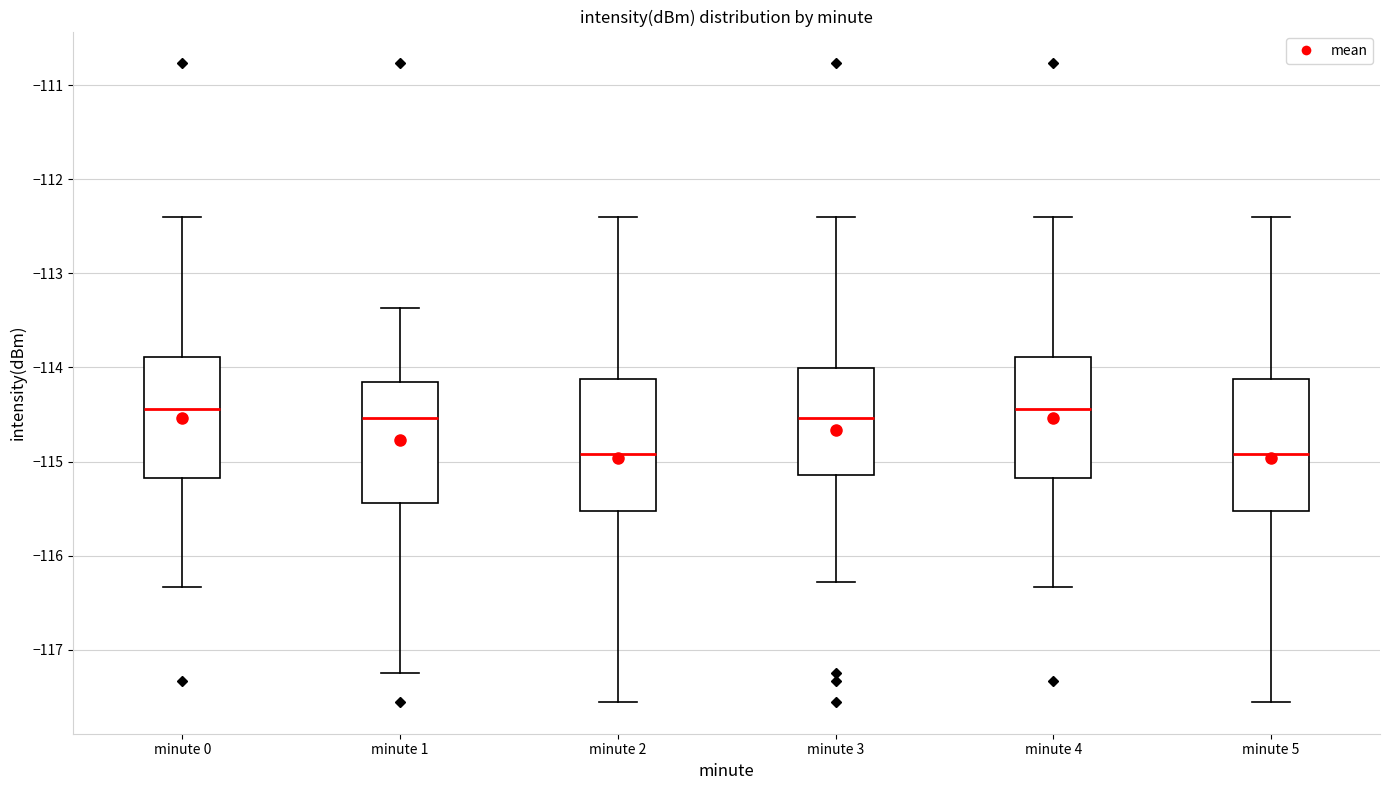

Where does the upper whisker of the box for minute 3 end on the y-axis? The values are not printed on the chart, so give them approximately, as read against the axis.

-112.4